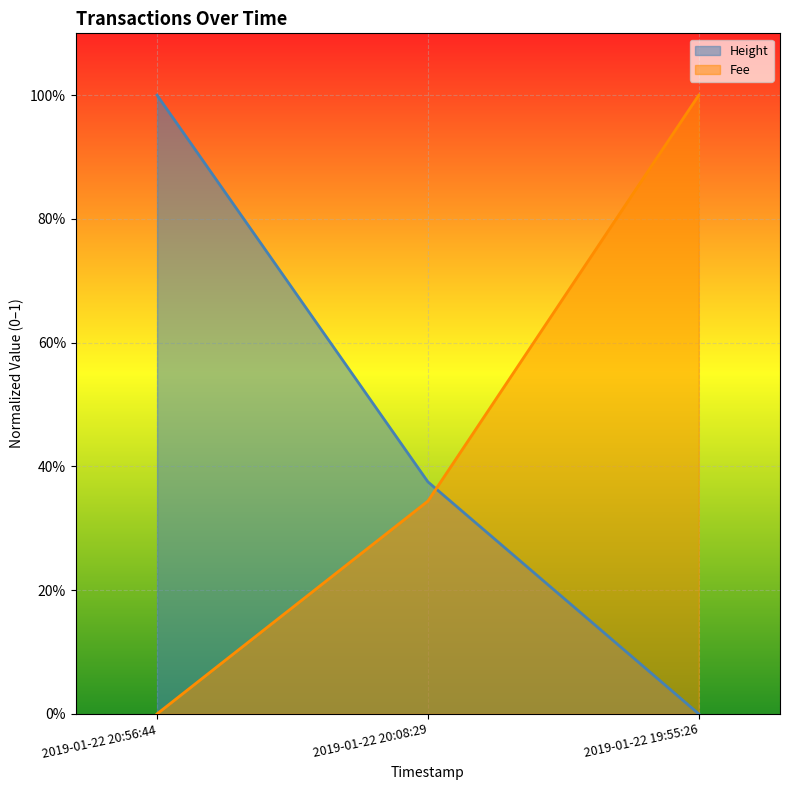

What is the value of the Fee point at the 3rd from the left?

1.0